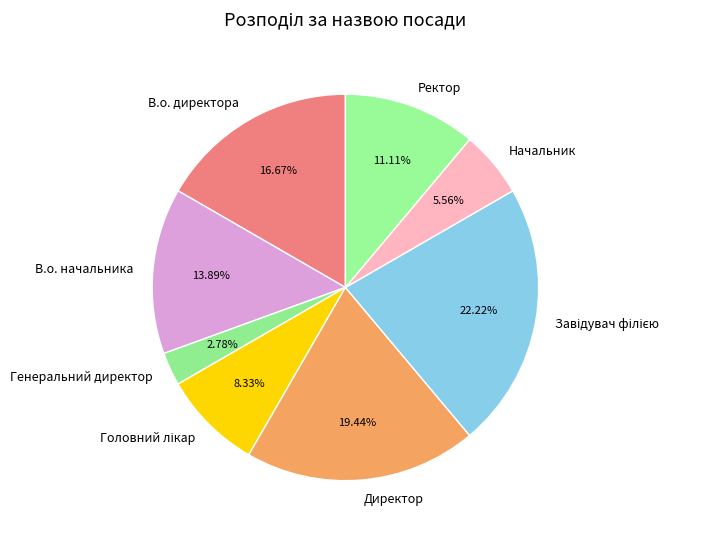

True or false: Генеральний директор accounts for 3% of the total.

True